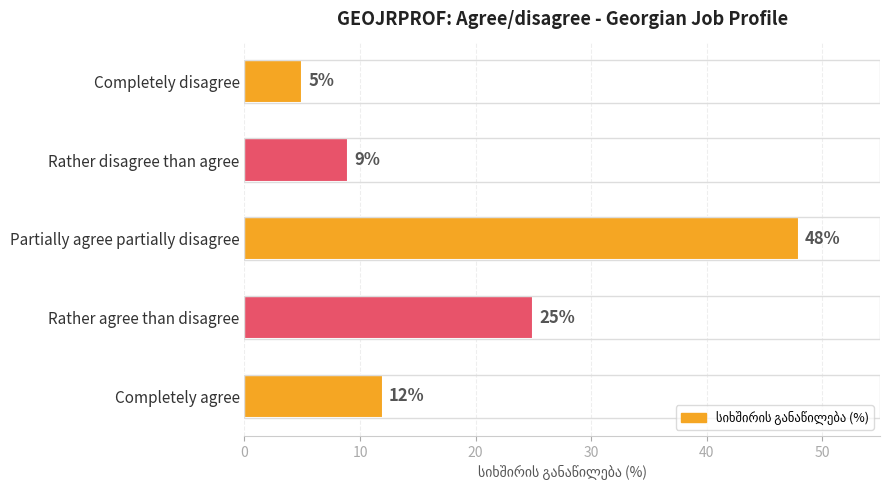

What is the change in value from Partially agree partially disagree to Completely agree?

-36